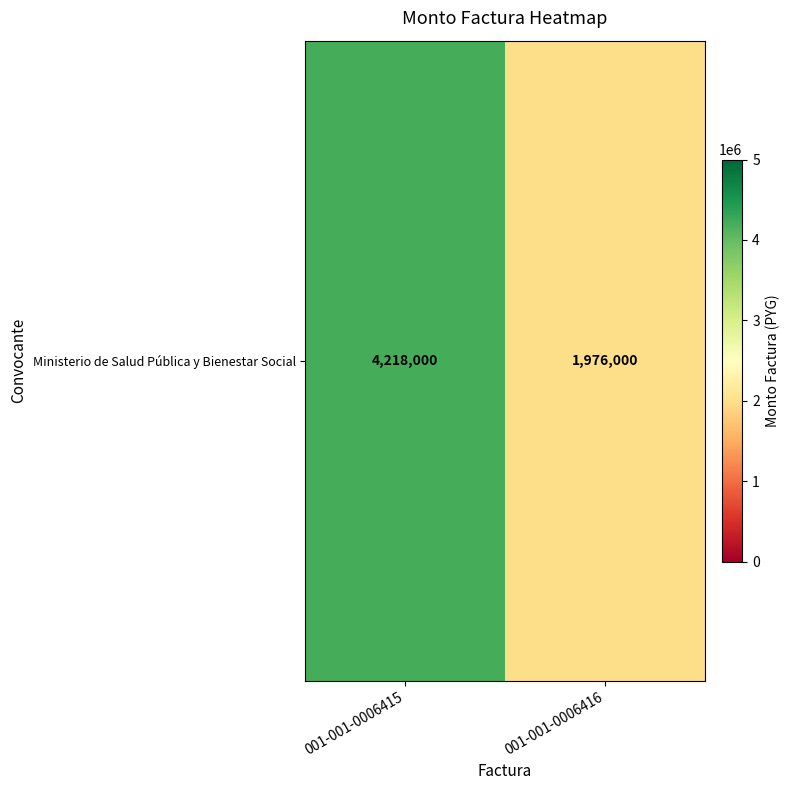

What is the sum of the values at 001-001-0006416 and 001-001-0006415?

6194000